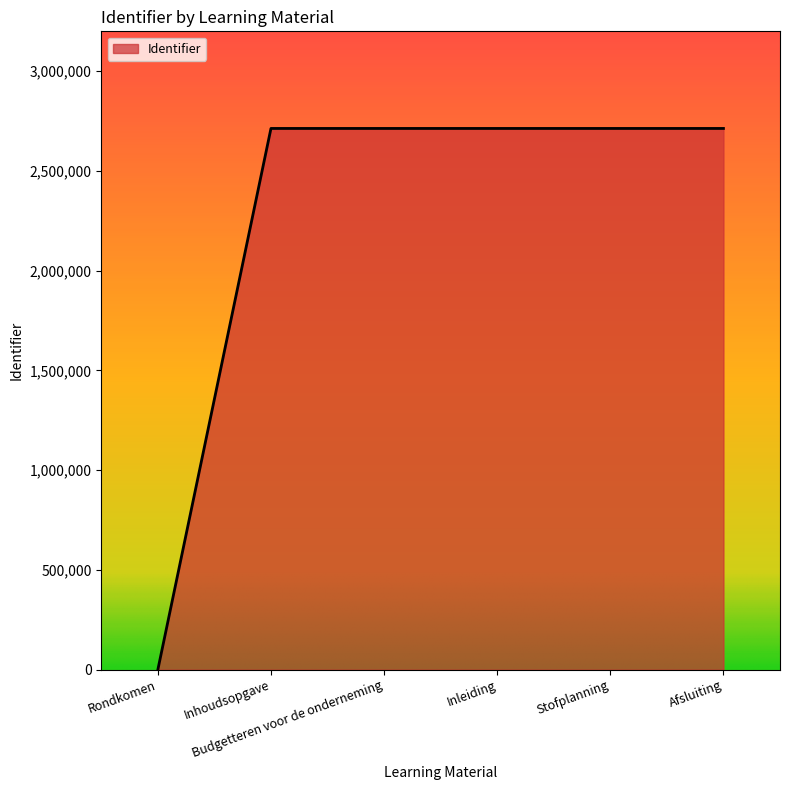

What is the greatest value displayed?

2713199